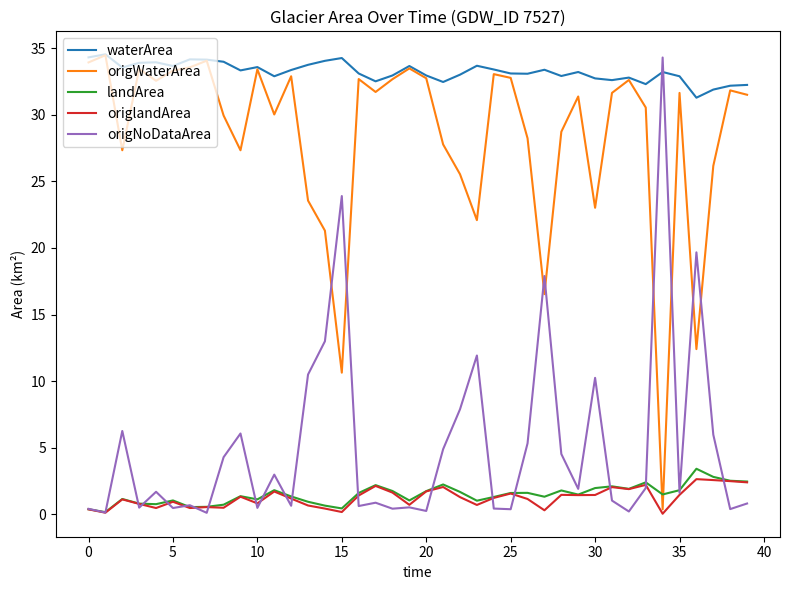

After their last crossing, which series has the higher values: origWaterArea or origNoDataArea?

origWaterArea